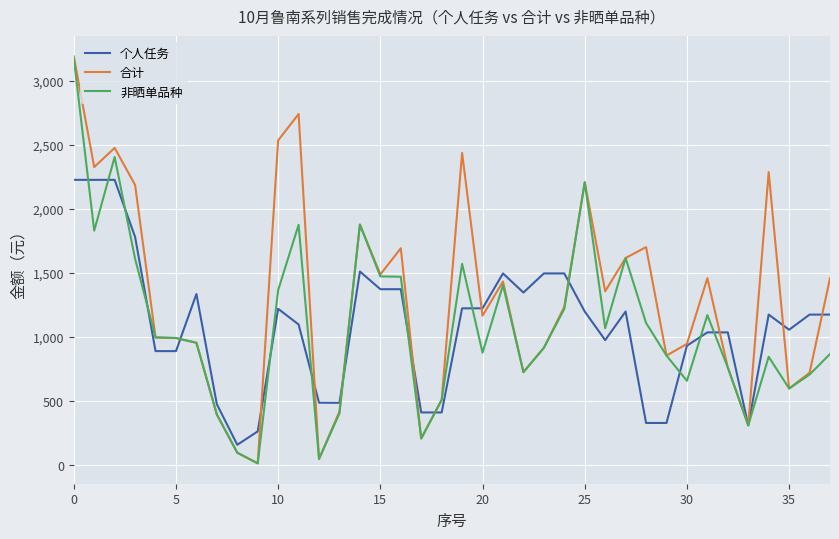

Which series has the largest total across all categories?

合计